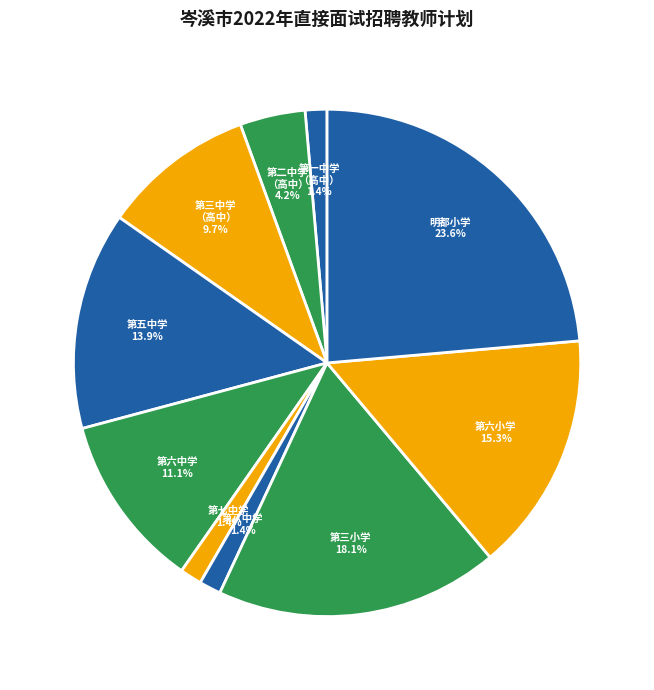

To the nearest percent, what is the difference between the largest and smallest slice percentages?

22%